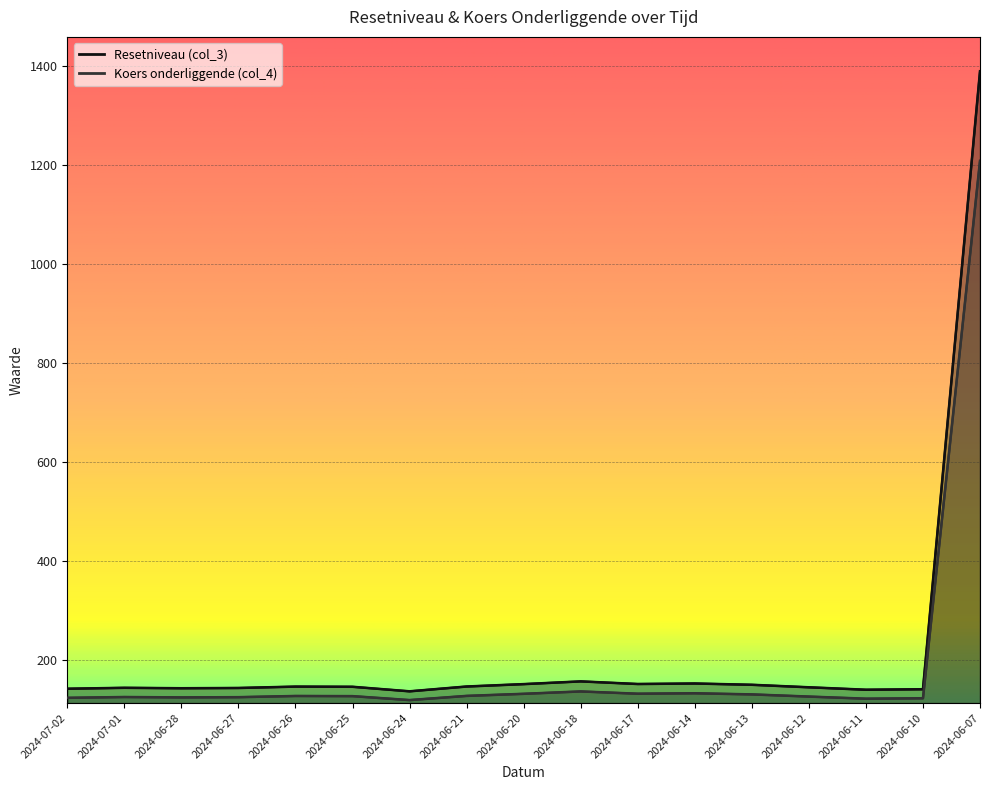

Reading left to right, list all the values displayed in this chart.

Resetniveau (col_3): 2024-07-02=141.1	2024-07-01=142.9	2024-06-28=142.1	2024-06-27=142.6	2024-06-26=145.4	2024-06-25=145.0	2024-06-24=135.8	2024-06-21=145.6	2024-06-20=150.4	2024-06-18=155.9	2024-06-17=150.6	2024-06-14=151.7	2024-06-13=149.1	2024-06-12=144.0	2024-06-11=139.0	2024-06-10=140.1	2024-06-07=1390.2
Koers onderliggende (col_4): 2024-07-02=122.7	2024-07-01=124.3	2024-06-28=123.5	2024-06-27=124.0	2024-06-26=126.4	2024-06-25=126.1	2024-06-24=118.1	2024-06-21=126.6	2024-06-20=130.8	2024-06-18=135.6	2024-06-17=131.0	2024-06-14=131.9	2024-06-13=129.6	2024-06-12=125.2	2024-06-11=120.9	2024-06-10=121.8	2024-06-07=1208.9